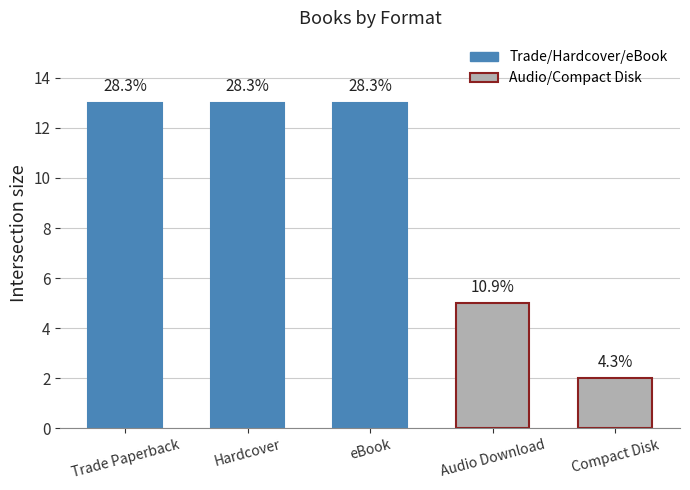

What is the change in value from Hardcover to Compact Disk?

-11